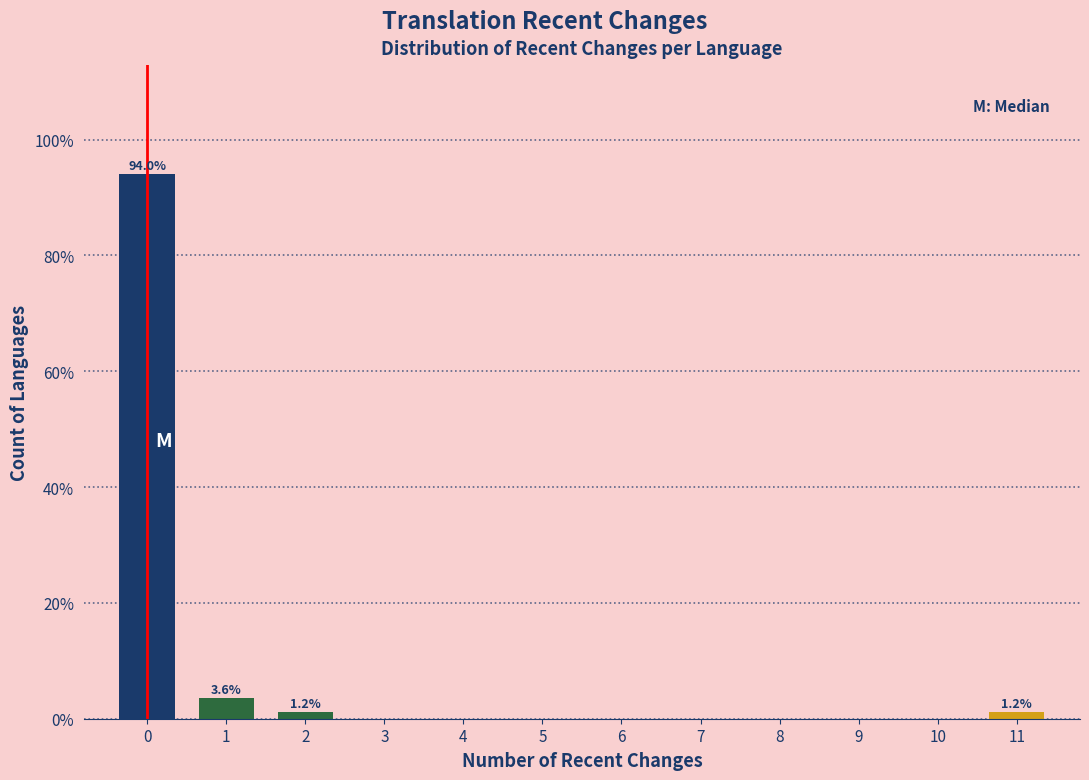

Which range on the x-axis has the tallest bar?

-0.5 to 0.5